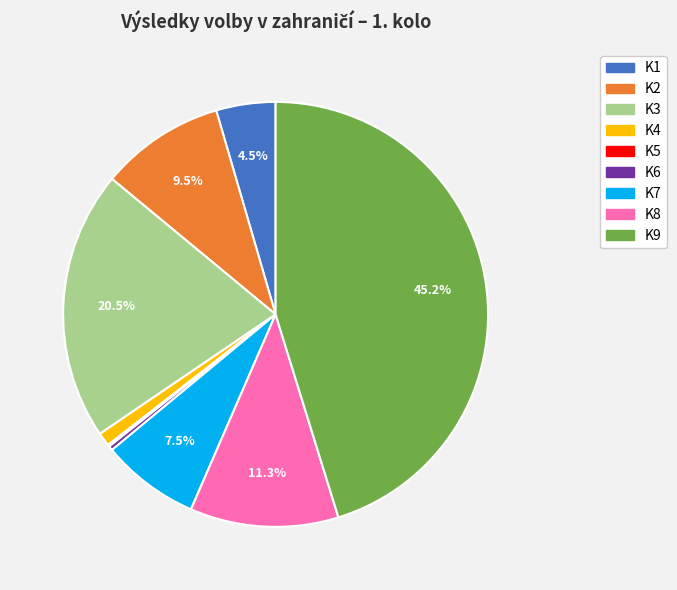

Is the sum of K4 and K9 greater than half?

No